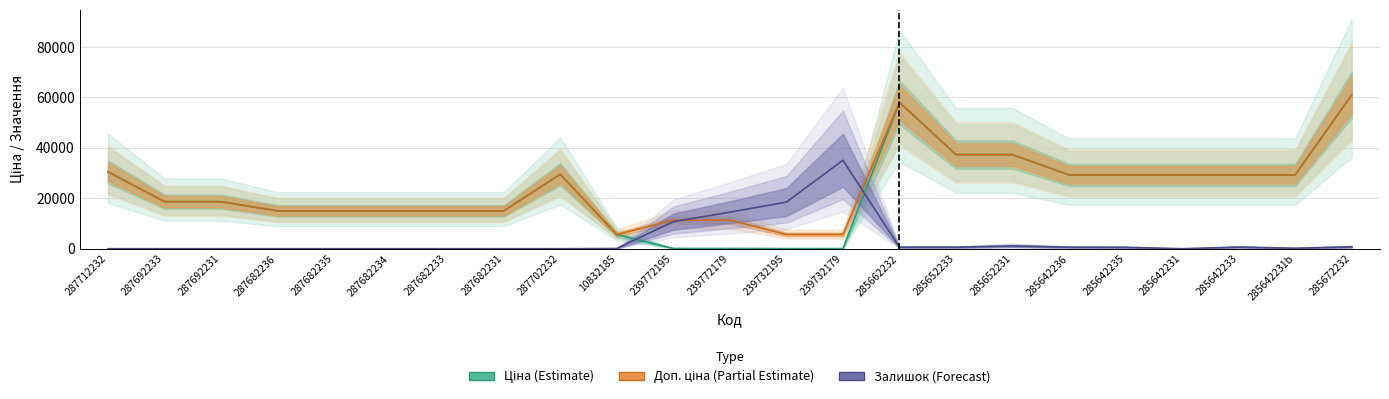

Where is the first local minimum for Доп. ціна?

10832185